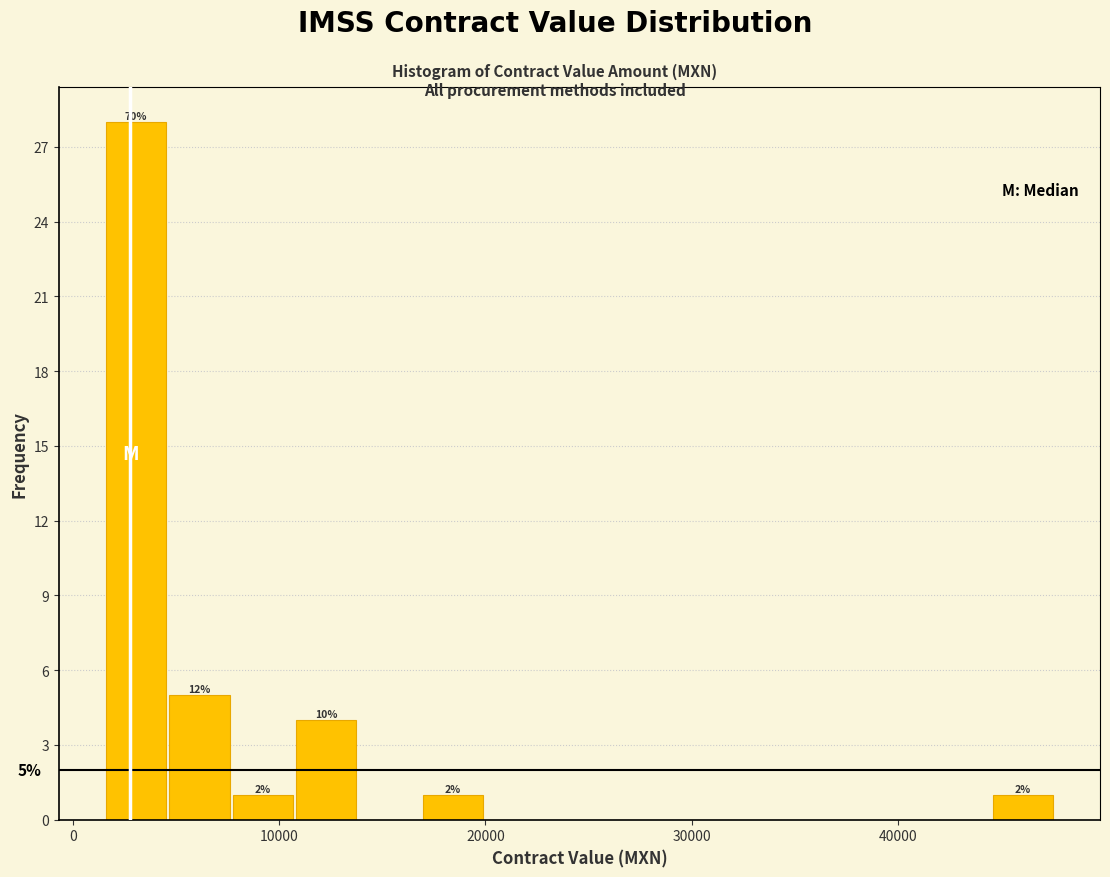

Read against the x-axis, roughly where is the centre of the tallest bar?

3000